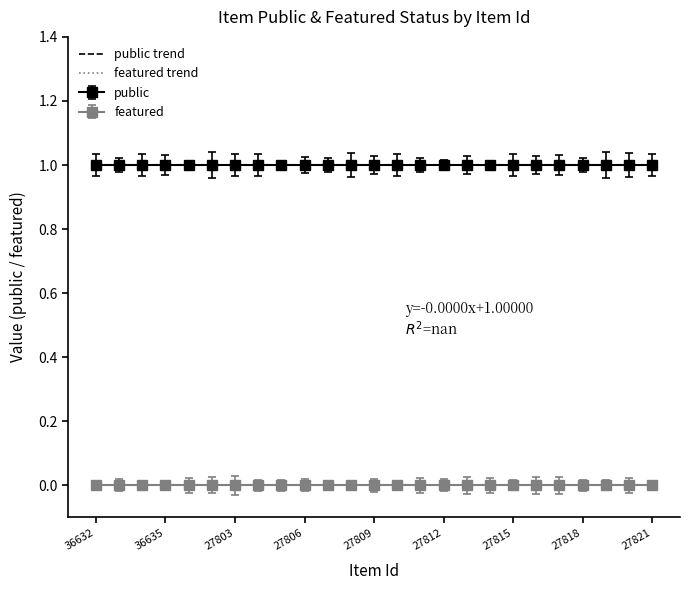

Reading left to right, list all the values displayed in this chart.

public: 1	1	1	1	1	1	1	1	1	1	1	1	1	1	1	1	1	1	1	1	1	1	1	1	1
featured: 0	0	0	0	0	0	0	0	0	0	0	0	0	0	0	0	0	0	0	0	0	0	0	0	0